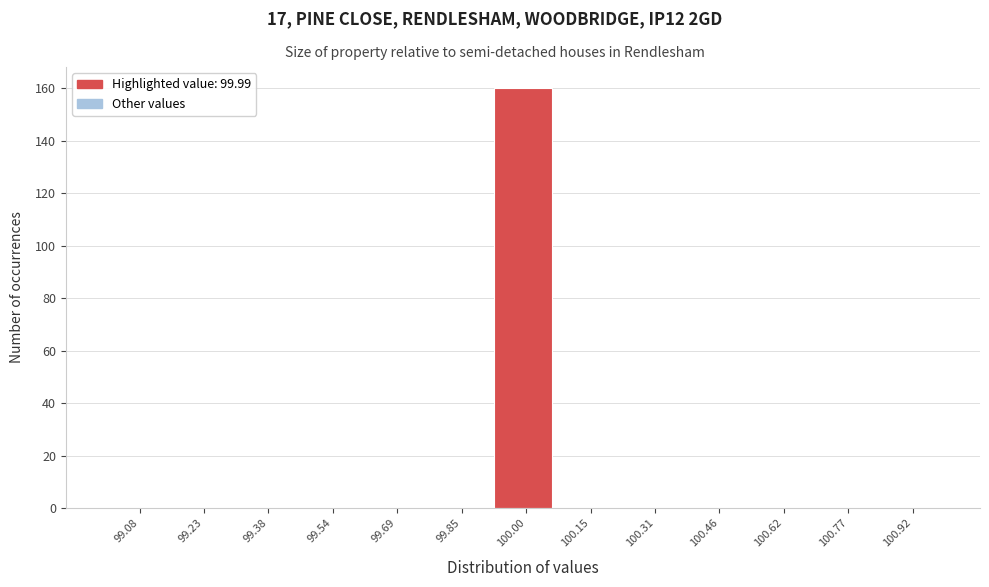

Over which range of the x-axis is the bar tallest?

99.92 to 100.08